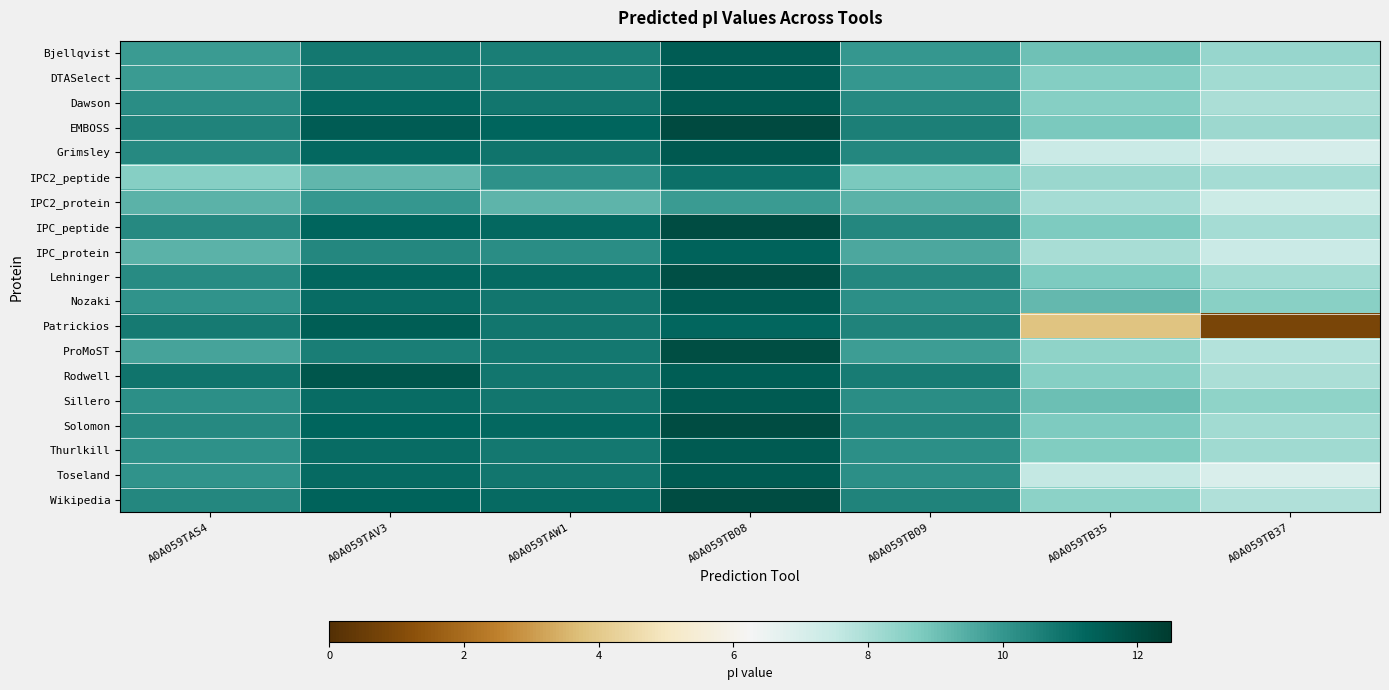

Which has a higher value, A0A059TB37 or A0A059TB09?

A0A059TB09